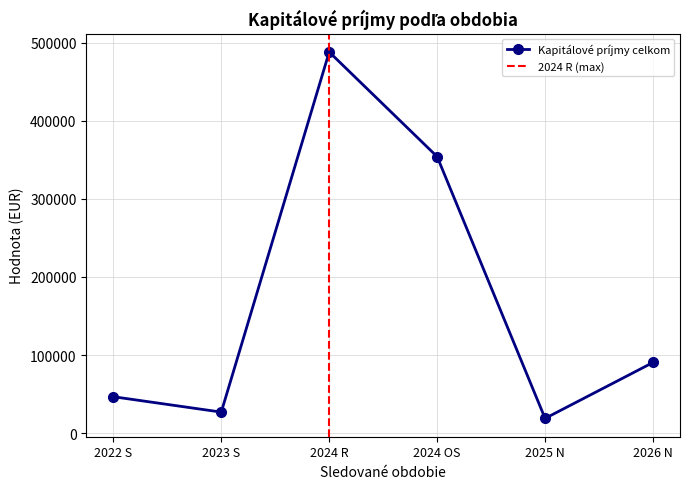

True or false: Kapitálové príjmy celkom has more than 1 interior local peaks.

False